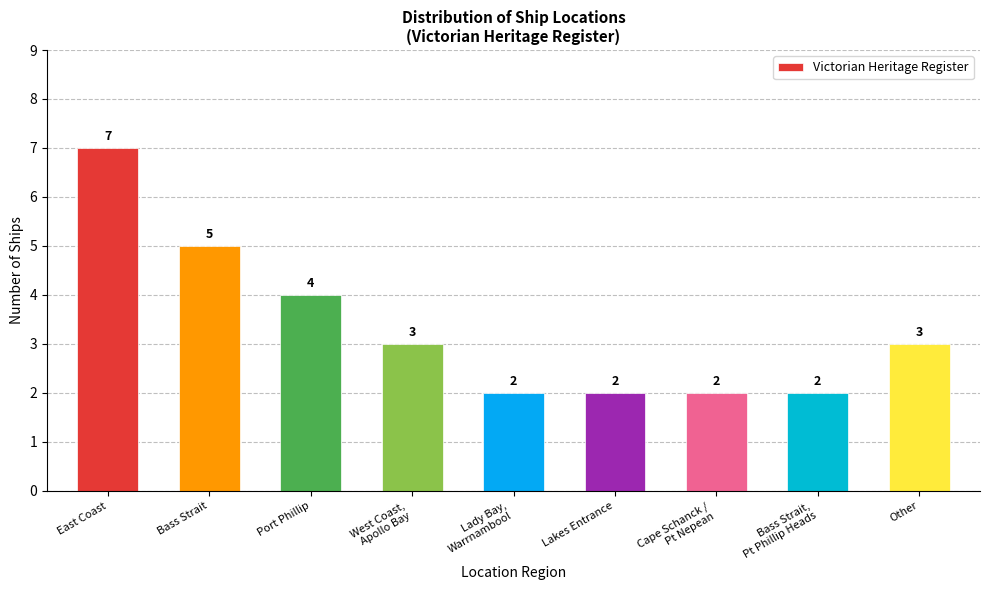

Which category has the highest value across all series?

East Coast